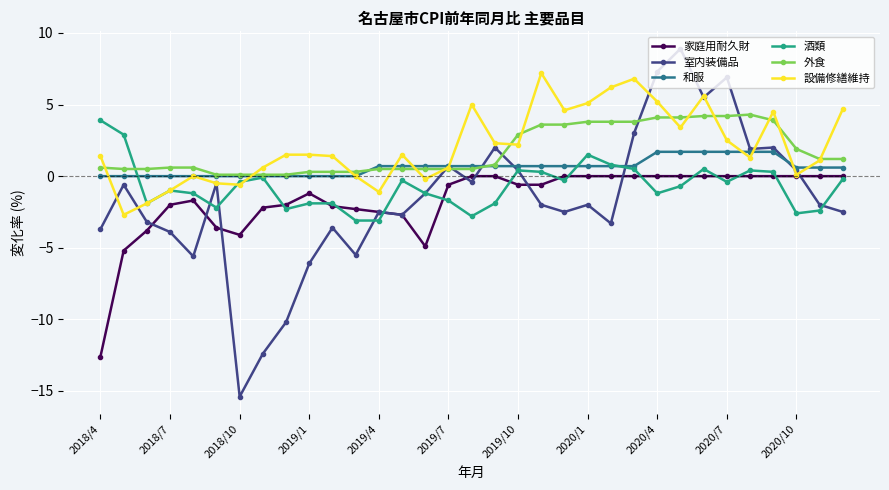

True or false: 和服 and 家庭用耐久財 cross at least once.

False